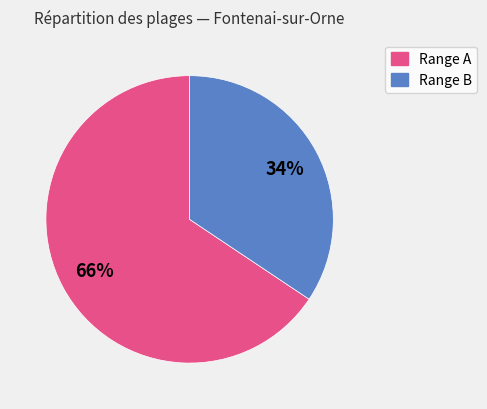

To the nearest percent, what is the average slice percentage?

50%